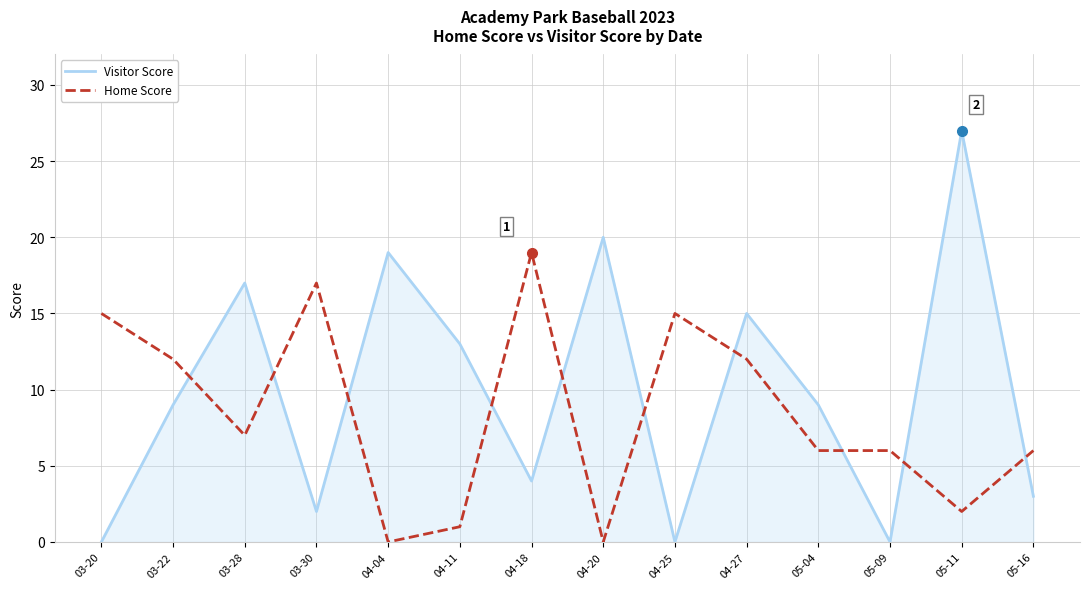

The value of Home Score at 05-04 is 11. True or false?

False